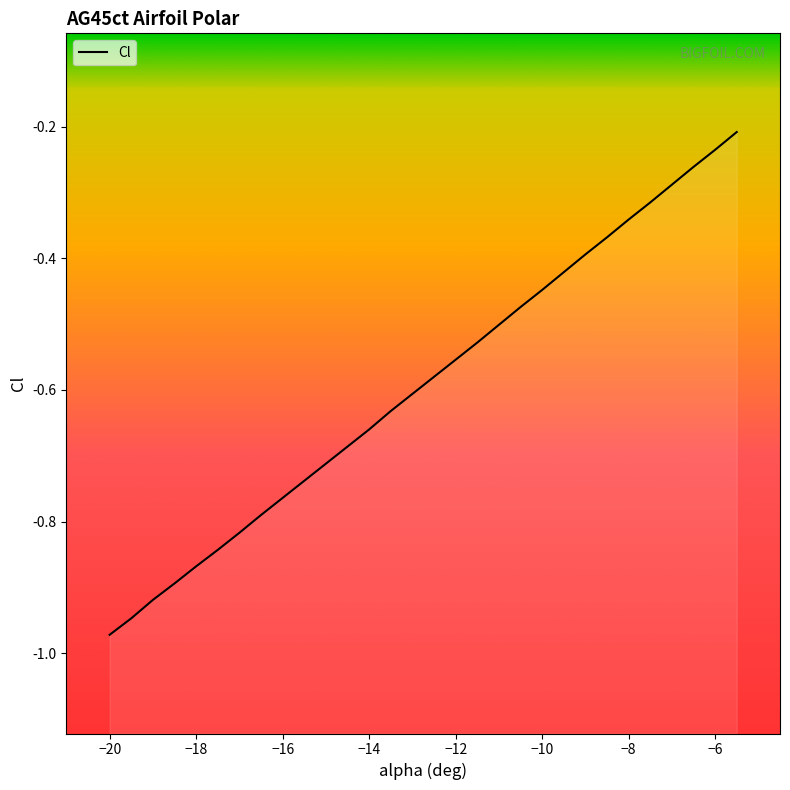

Between -6.5 and -13.5, which is larger?

-6.5